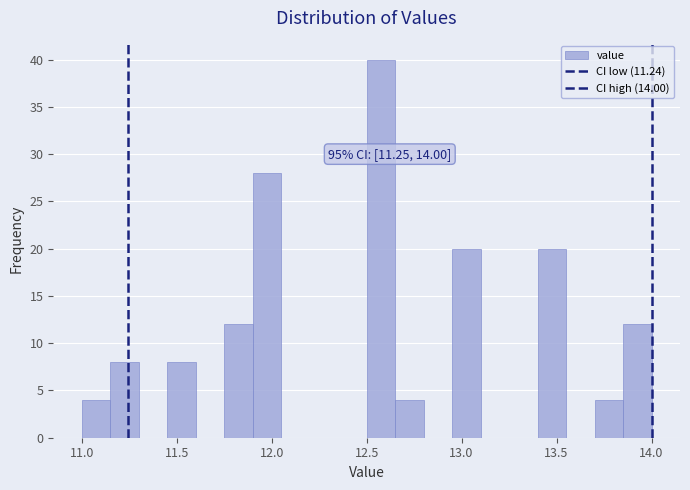

Around what value on the x-axis is the tallest bar? Give the approximate position of its centre, as read against the axis.

12.60